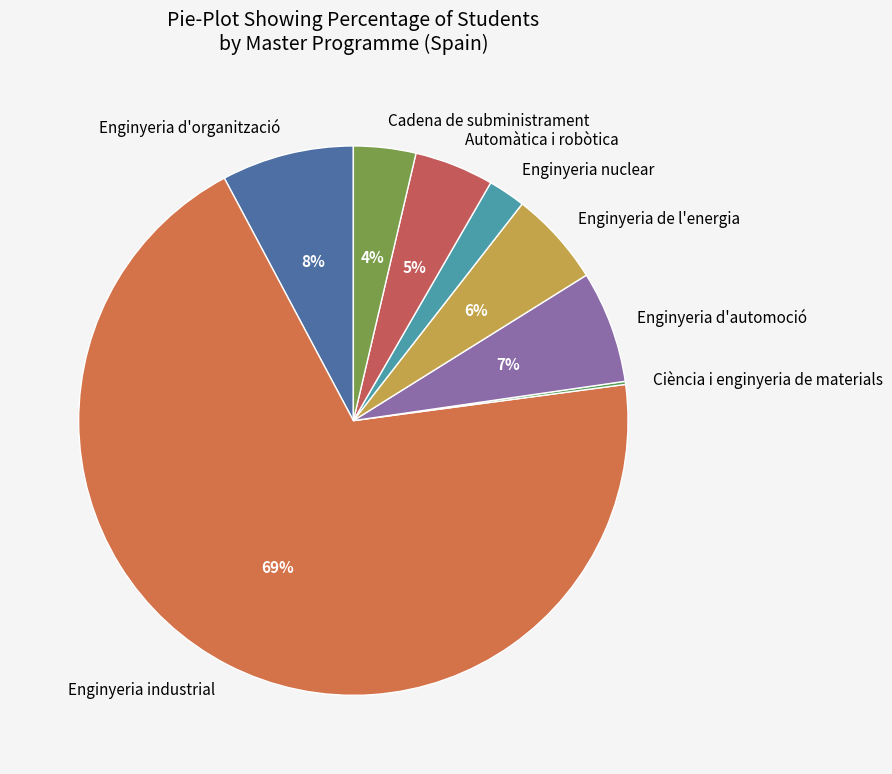

To the nearest percent, what percentage of the pie is Cadena de subministrament?

4%